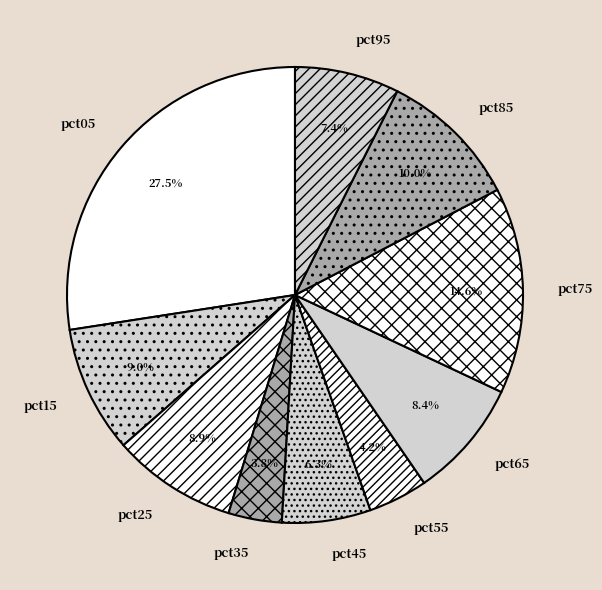

To the nearest percent, what portion does pct75 represent?

15%